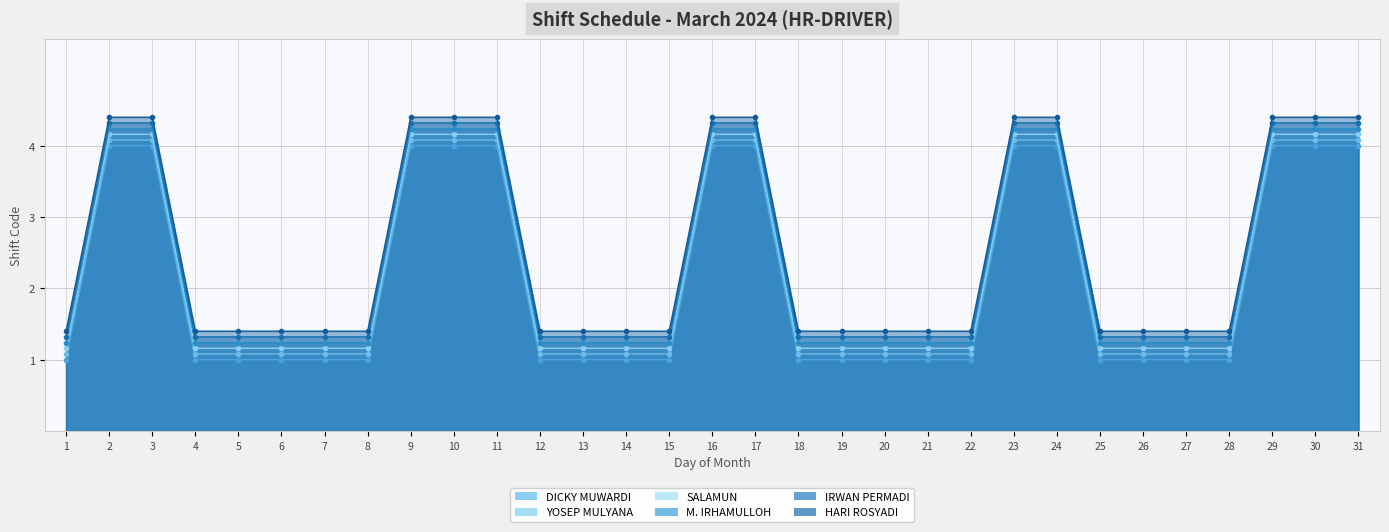

Reading right to left, list all the values displayed in this chart.

DICKY MUWARDI: 4.2	4.2	4.2	1.2	1.2	1.2	1.2	4.2	4.2	1.2	1.2	1.2	1.2	1.2	4.2	4.2	1.2	1.2	1.2	1.2	4.2	4.2	4.2	1.2	1.2	1.2	1.2	1.2	4.2	4.2	1.2
YOSEP MULYANA: 4.2	4.2	4.2	1.2	1.2	1.2	1.2	4.2	4.2	1.2	1.2	1.2	1.2	1.2	4.2	4.2	1.2	1.2	1.2	1.2	4.2	4.2	4.2	1.2	1.2	1.2	1.2	1.2	4.2	4.2	1.2
SALAMUN: 4.3	4.3	4.3	1.3	1.3	1.3	1.3	4.3	4.3	1.3	1.3	1.3	1.3	1.3	4.3	4.3	1.3	1.3	1.3	1.3	4.3	4.3	4.3	1.3	1.3	1.3	1.3	1.3	4.3	4.3	1.3
M. IRHAMULLOH: 4.0	4.0	4.0	1.0	1.0	1.0	1.0	4.0	4.0	1.0	1.0	1.0	1.0	1.0	4.0	4.0	1.0	1.0	1.0	1.0	4.0	4.0	4.0	1.0	1.0	1.0	1.0	1.0	4.0	4.0	1.0
IRWAN PERMADI: 4.1	4.1	4.1	1.1	1.1	1.1	1.1	4.1	4.1	1.1	1.1	1.1	1.1	1.1	4.1	4.1	1.1	1.1	1.1	1.1	4.1	4.1	4.1	1.1	1.1	1.1	1.1	1.1	4.1	4.1	1.1
HARI ROSYADI: 4.4	4.4	4.4	1.4	1.4	1.4	1.4	4.4	4.4	1.4	1.4	1.4	1.4	1.4	4.4	4.4	1.4	1.4	1.4	1.4	4.4	4.4	4.4	1.4	1.4	1.4	1.4	1.4	4.4	4.4	1.4